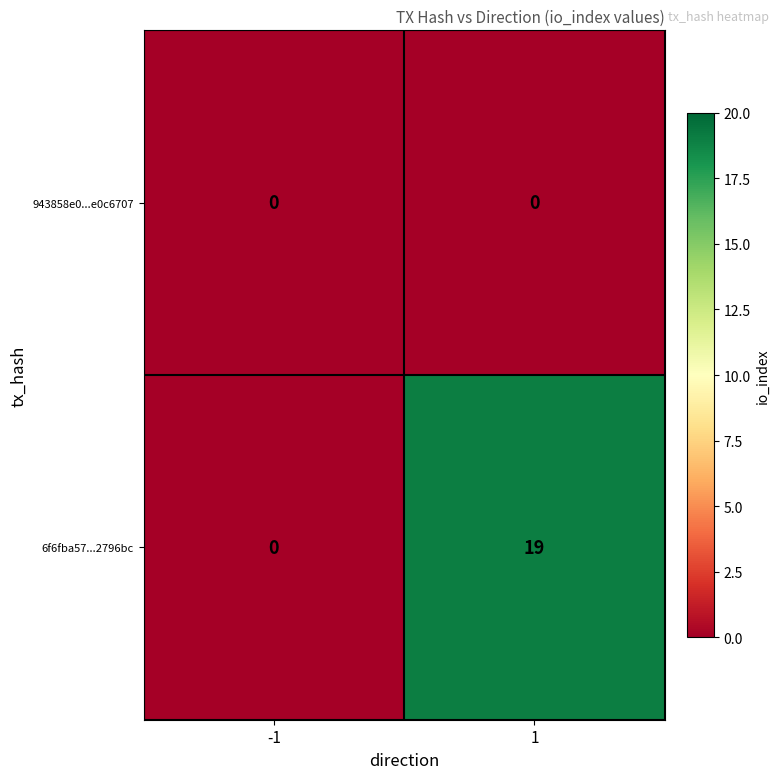

Reading left to right, transcribe all the data shown in this chart.

943858e0...e0c6707: 0	0
6f6fba57...2796bc: 0	19